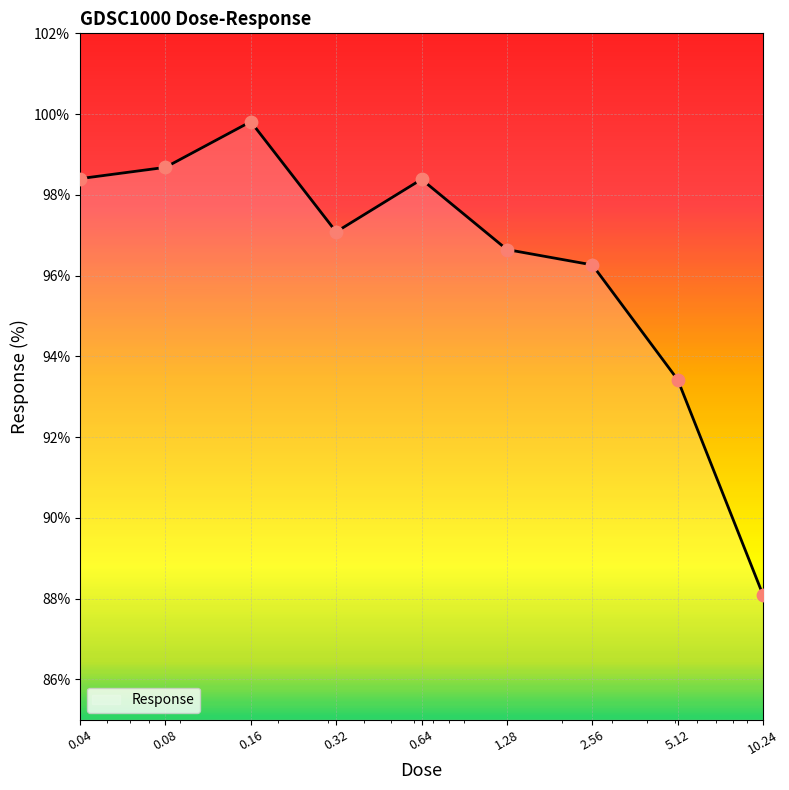

What is the difference between the maximum and minimum values?

11.7